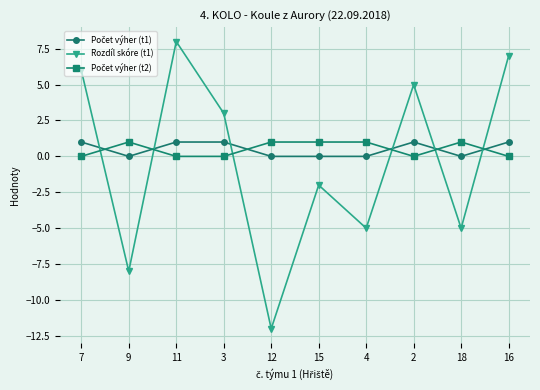

What position from the left is 4?

7